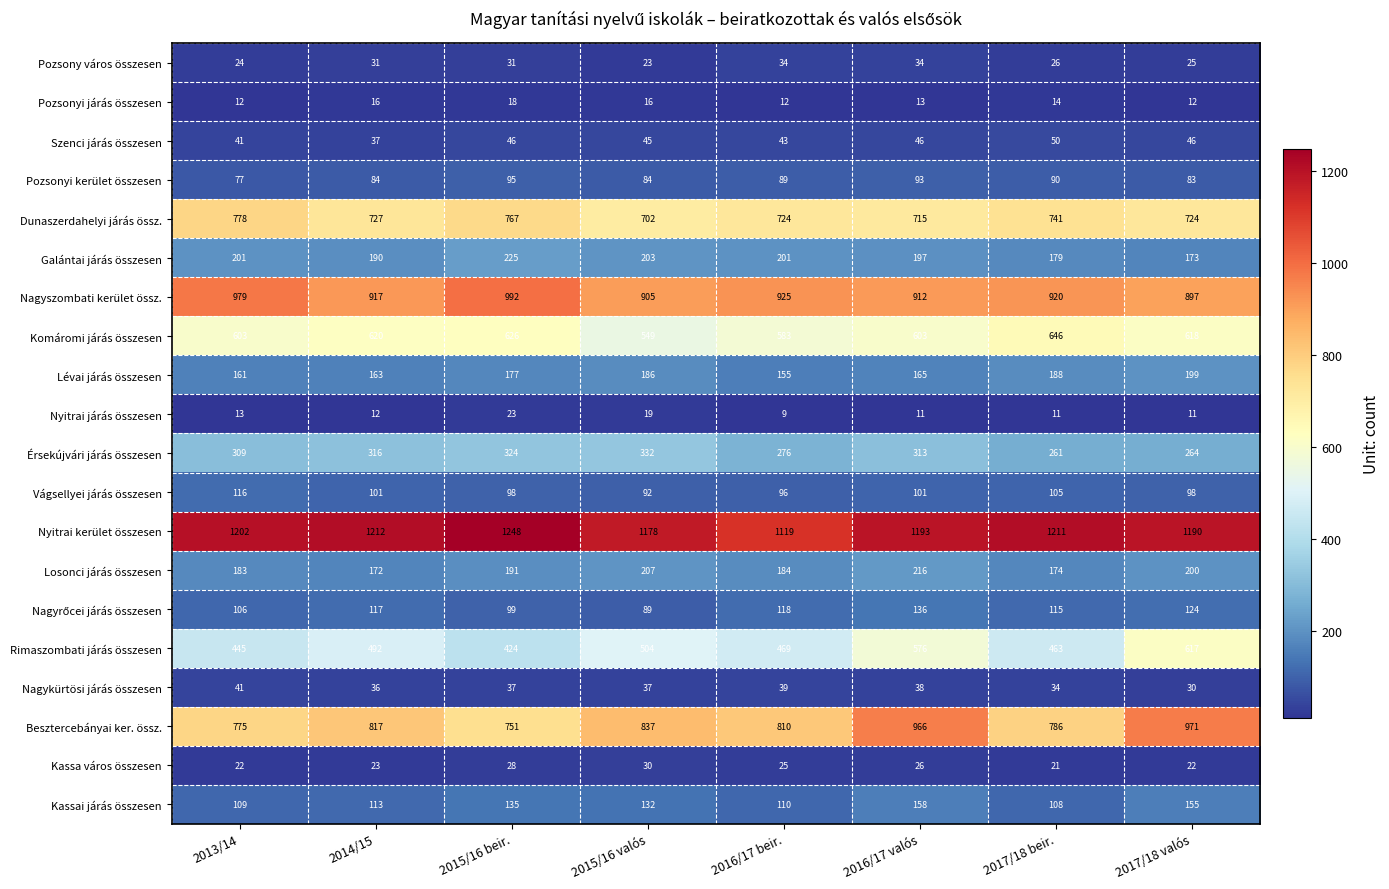

What is the sum of all Nyitrai kerület összesen values?

9553